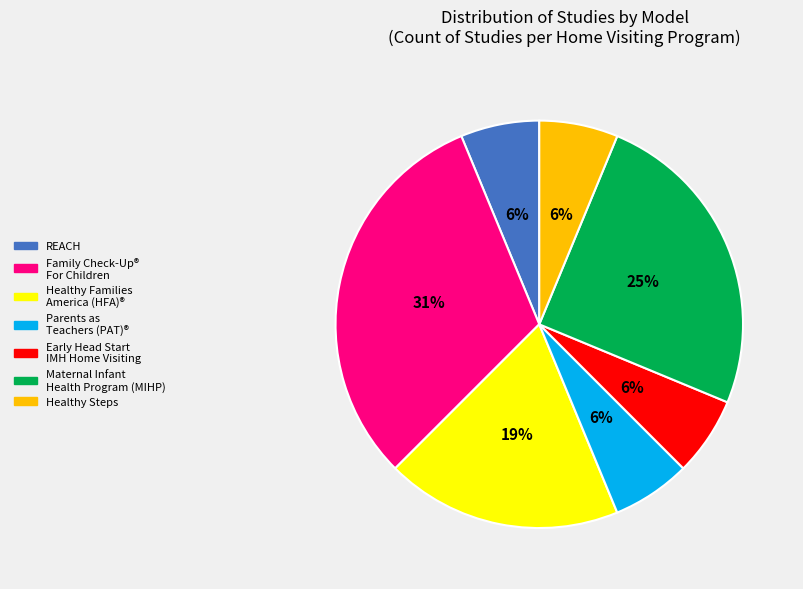

Is there a majority slice in this chart?

No